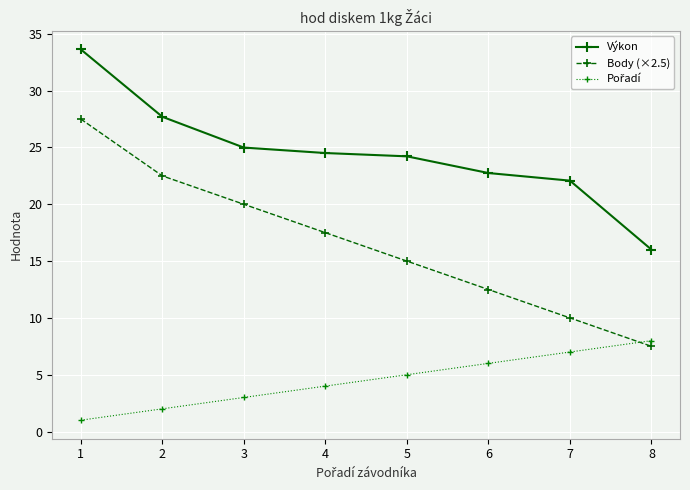

What value does the Výkon series have at 2?

27.7